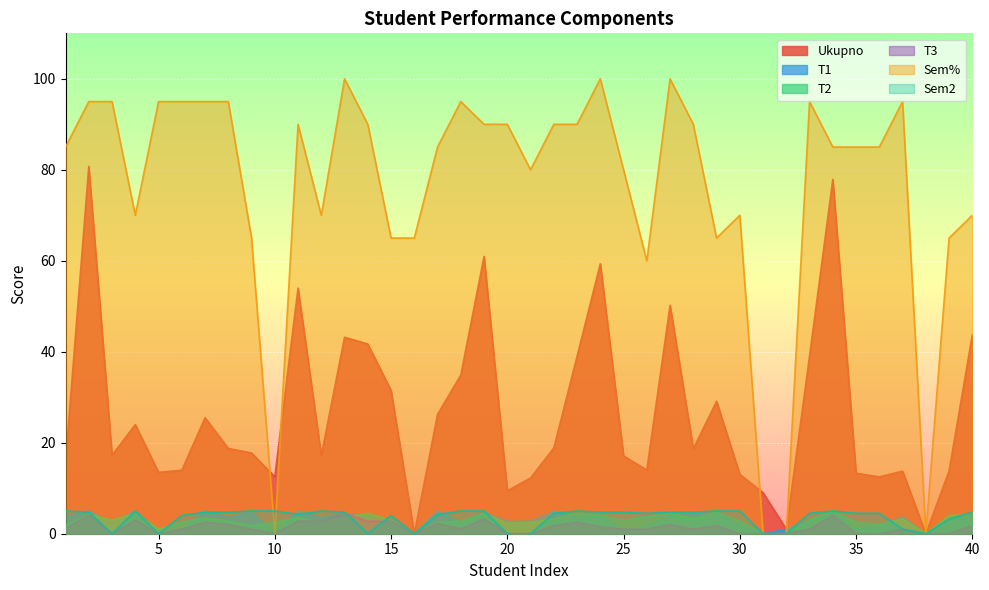

How many data points in Sem2 are above 4?

27